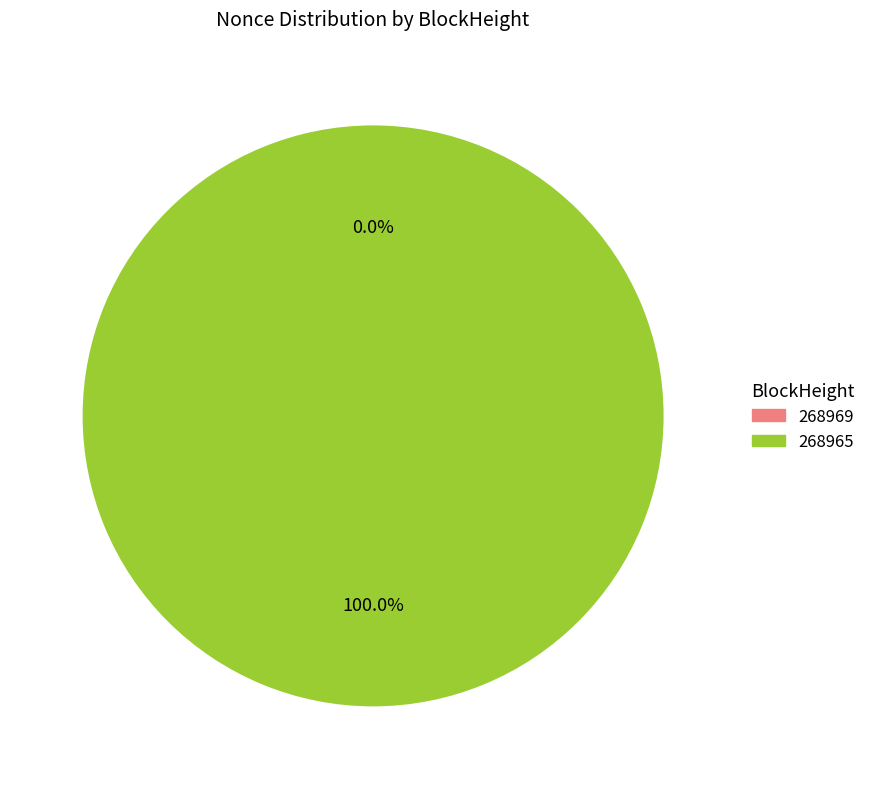

Combined, do 268969 and 268965 account for over 50%?

Yes